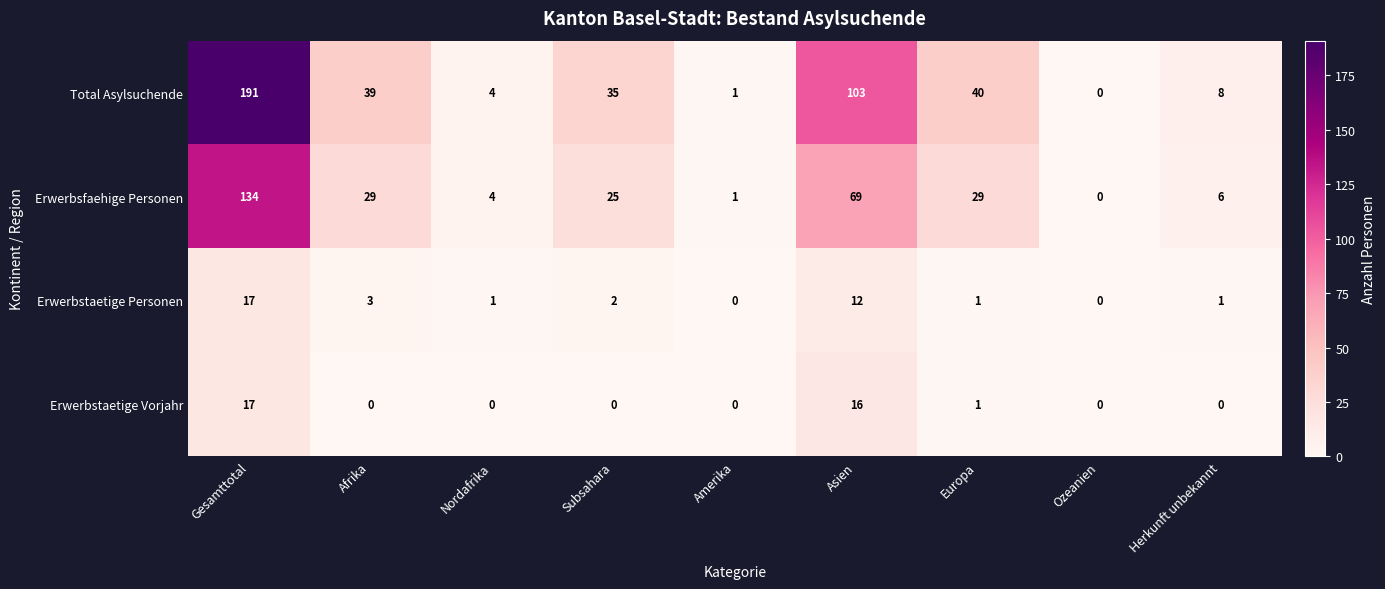

What is the difference between the maximum and minimum values in the Erwerbstaetige Personen series?

17